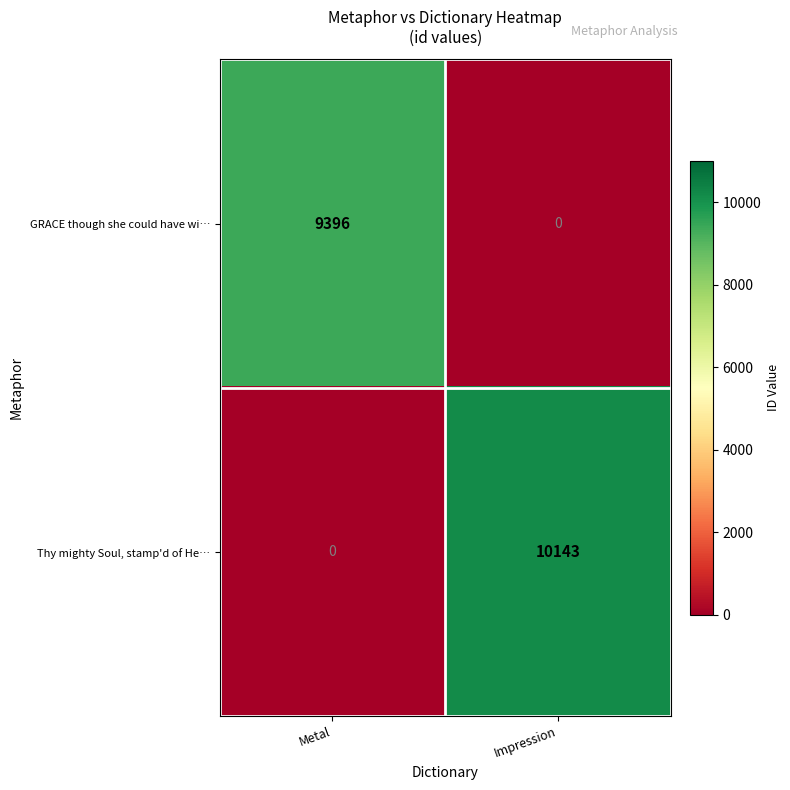

List the series in order of their peak value, lowest first.

GRACE though she could have wi…, Thy mighty Soul, stamp'd of He…